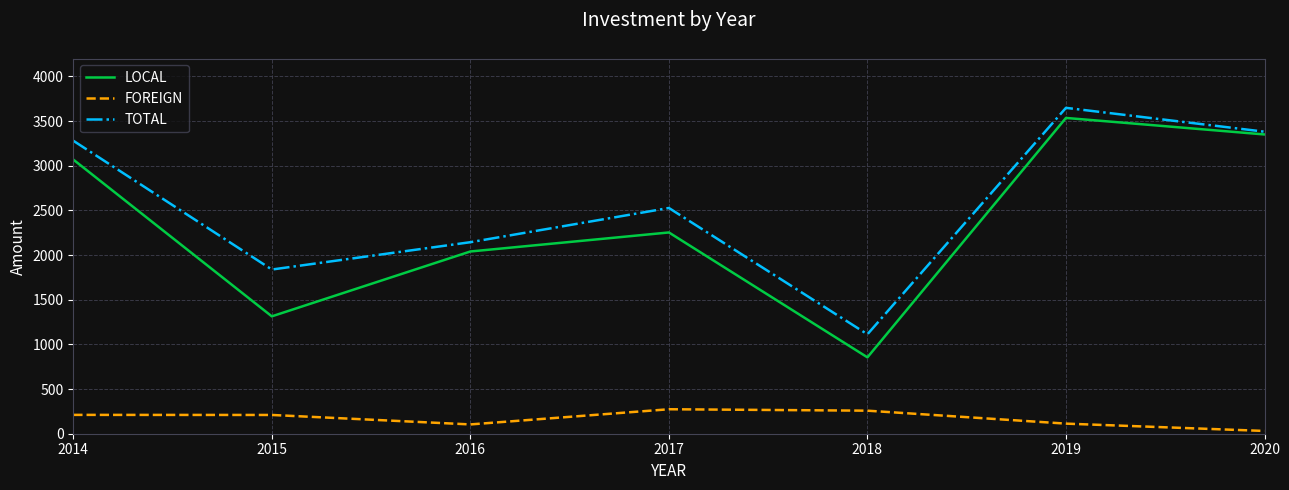

Which series has the largest range (max minus min)?

LOCAL